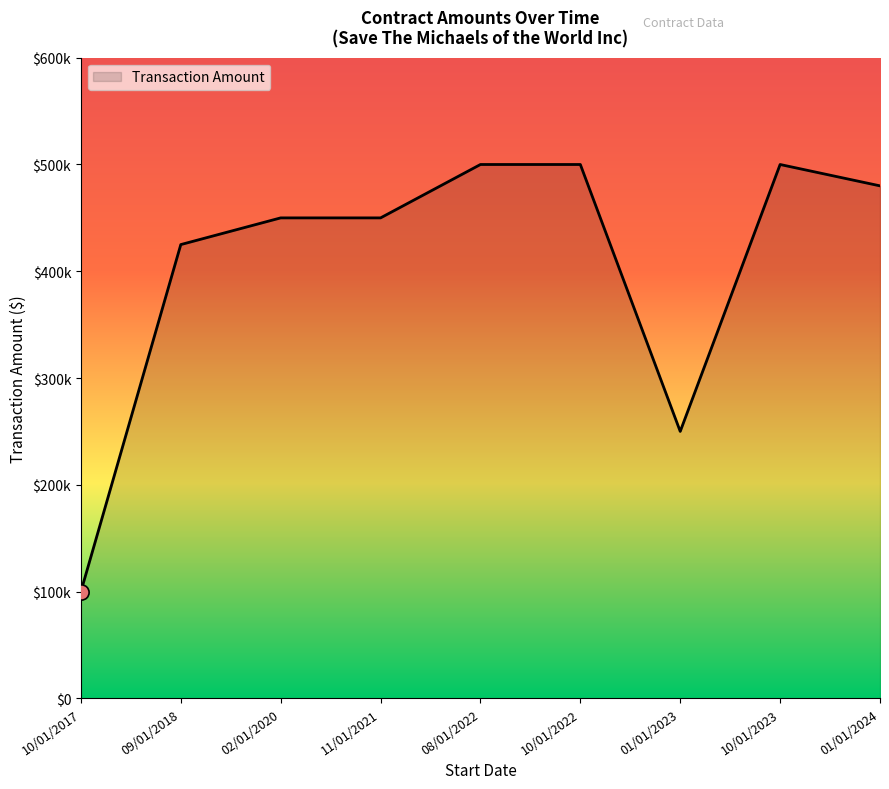

Which has a higher value, 02/01/2020 or 10/01/2023?

10/01/2023